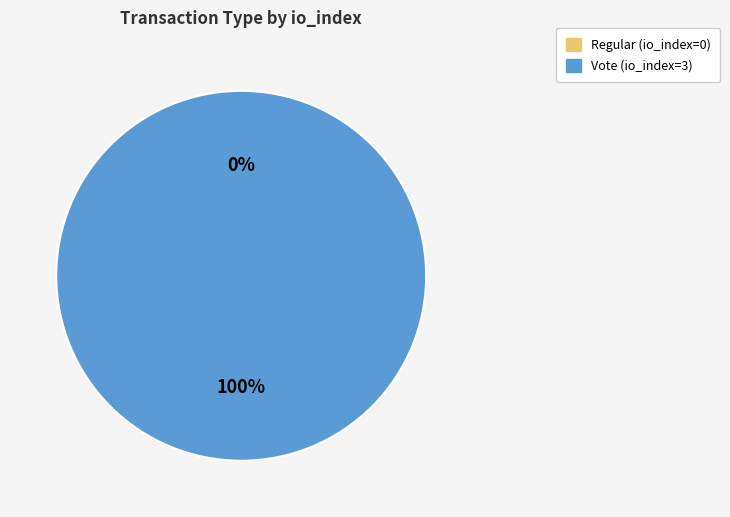

Which has a higher value, Regular (io_index=0) or Vote (io_index=3)?

Vote (io_index=3)